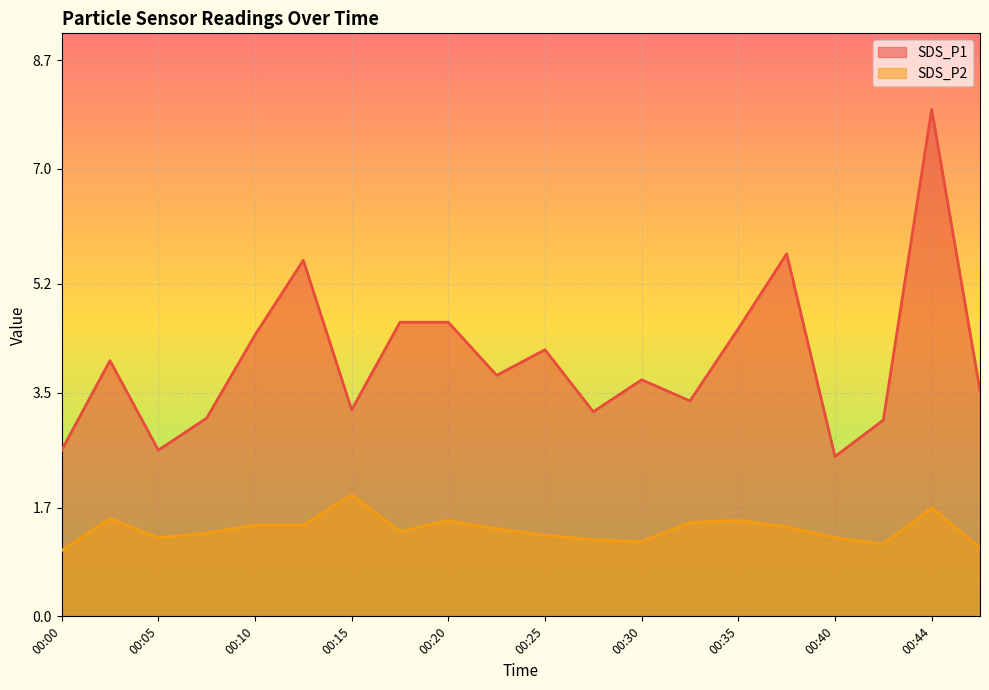

True or false: SDS_P2 and SDS_P1 intersect in this chart.

False